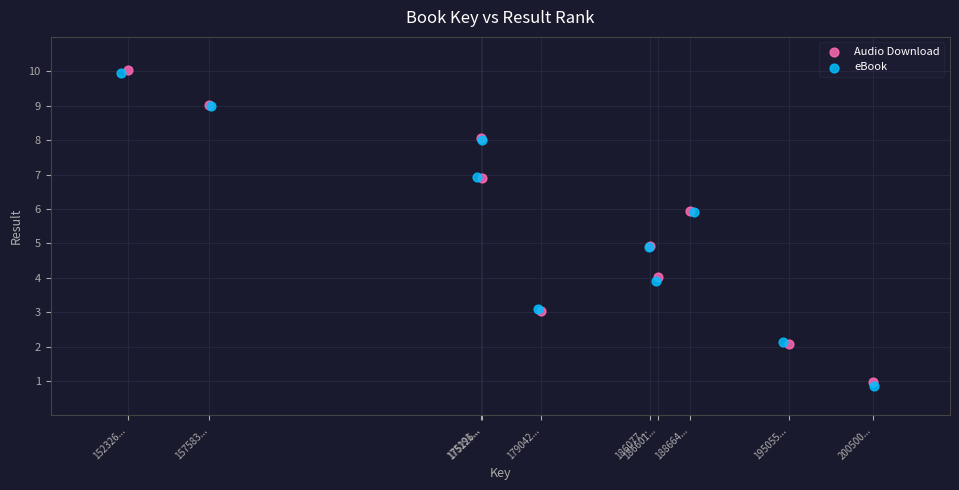

Which series has the widest spread of Y values?

eBook